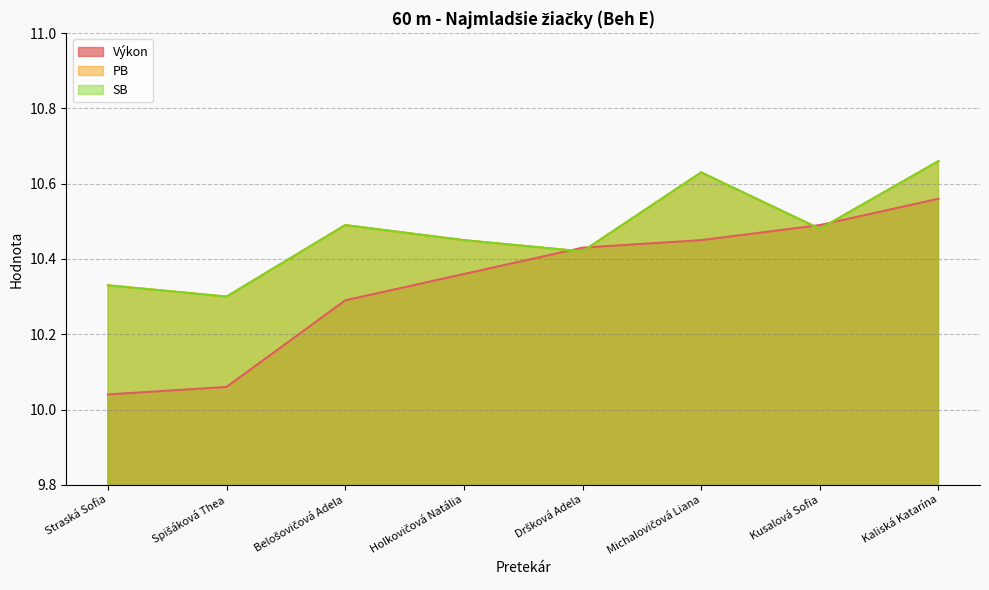

The value of PB at Michalovičová Liana is 2.7. True or false?

False